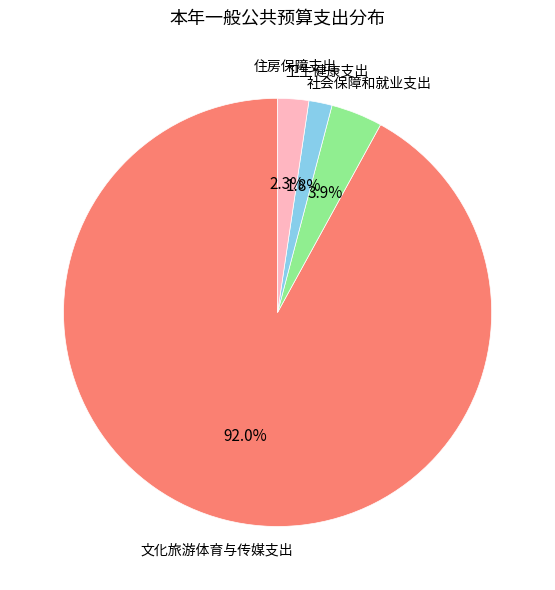

Is there a majority slice in this chart?

Yes